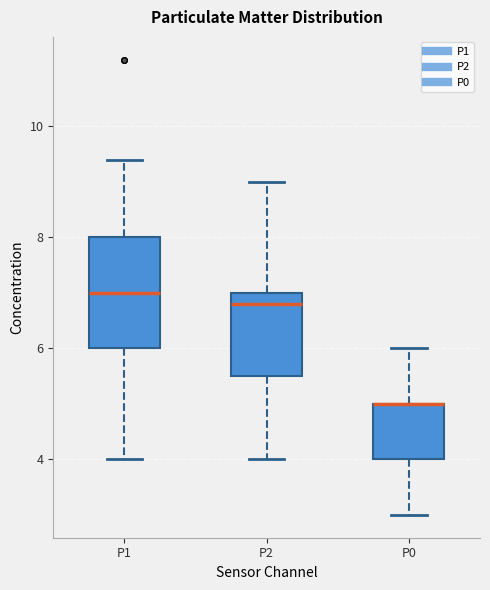

Reading left to right, transcribe this box plot: for each box, give where its median line is, the range the box spans, and where its two whiskers end, as read against the y-axis. The values are not printed on the chart, so give them approximately, as read against the axis.

P1: median 7.0, box 6.0 to 8.0, whiskers 4.0 to 9.4
P2: median 6.8, box 5.6 to 7.0, whiskers 4.0 to 9.0
P0: median 5.0 (drawn on the box's upper edge), box 4.0 to 5.0, whiskers 3.0 to 6.0